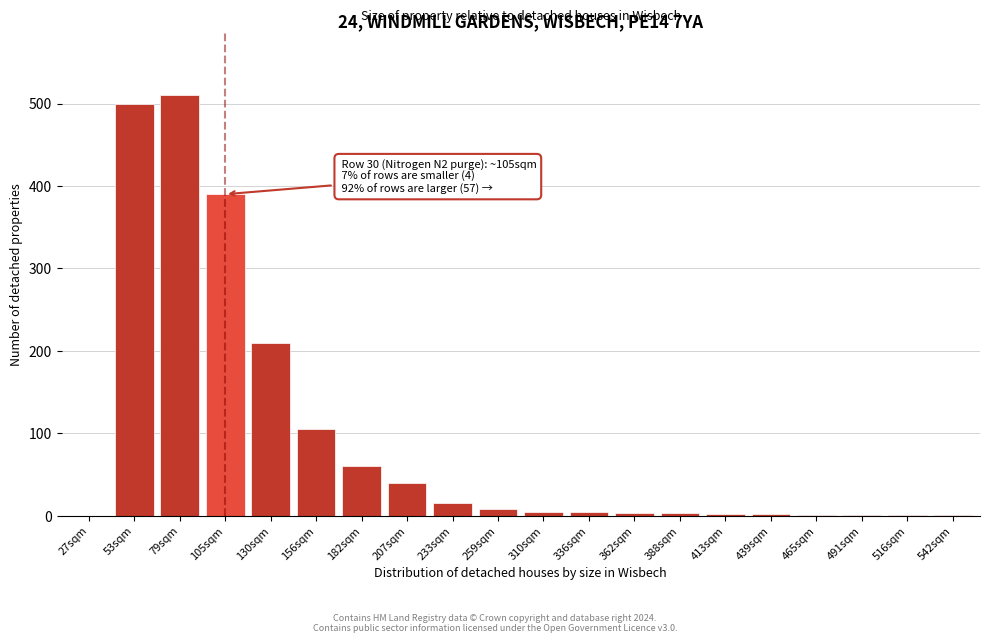

Between 79sqm and 27sqm, which is larger?

79sqm